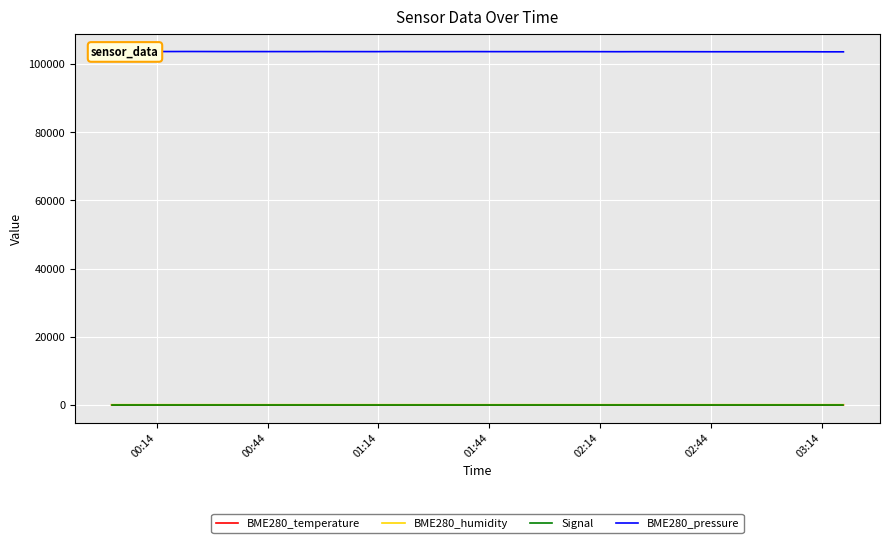

List the series in order of their peak value, lowest first.

Signal, BME280_temperature, BME280_humidity, BME280_pressure